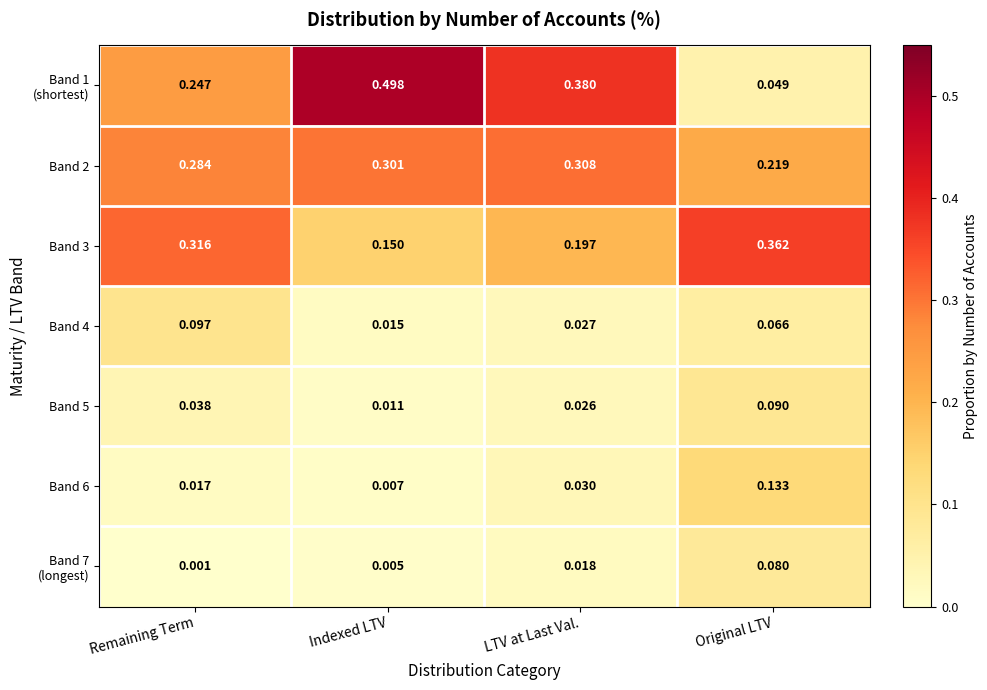

At which label is Band 3 closest to 0?

Indexed LTV